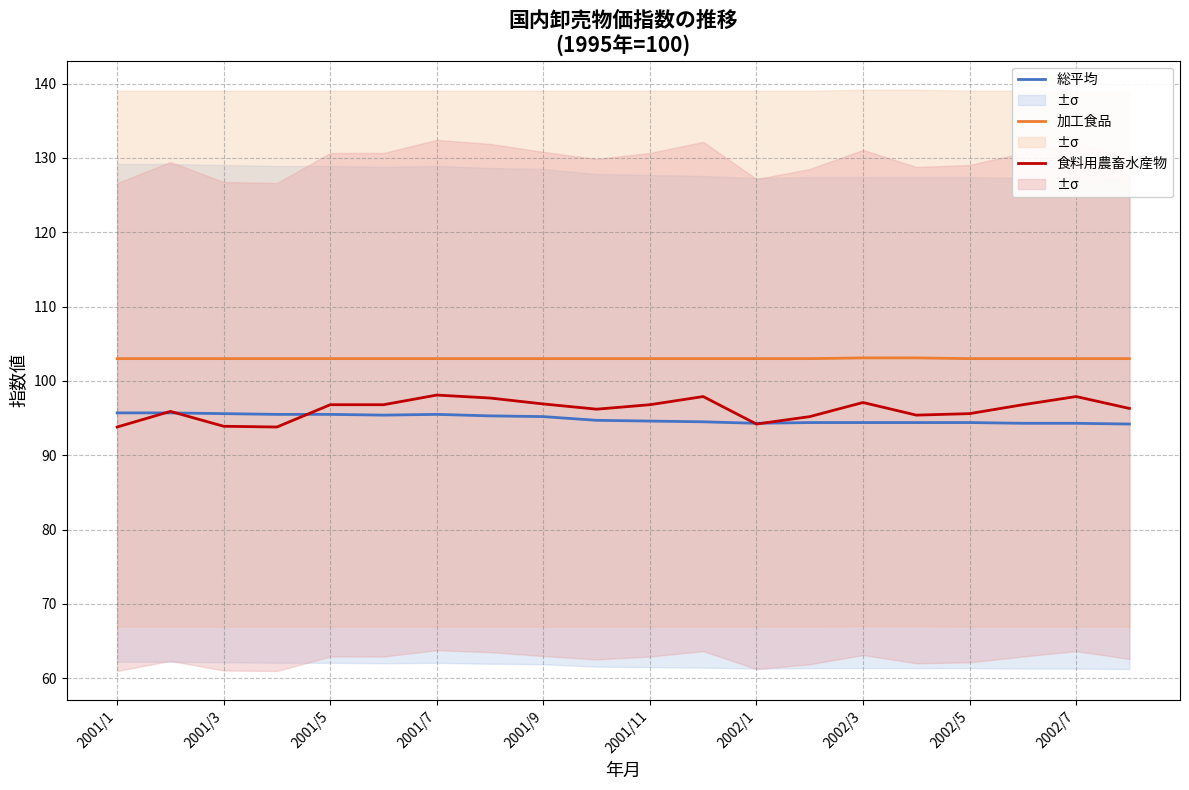

What is the difference between the maximum and minimum values in the 加工食品 series?

0.1